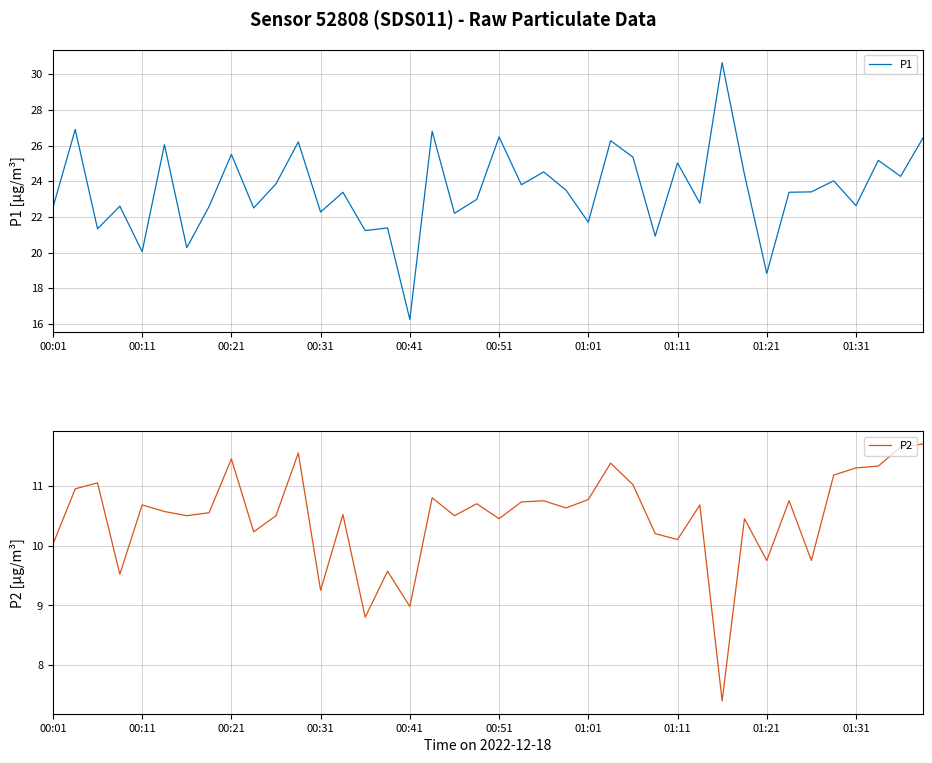

Count the number of categories in the chart.

40